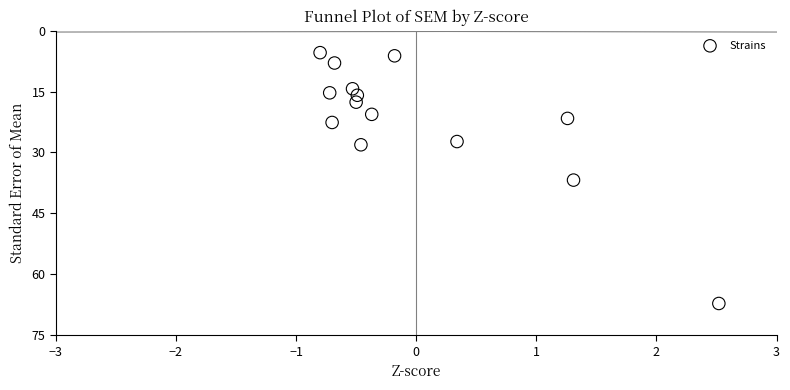

What is the range of Y values (max minus min)?

61.8